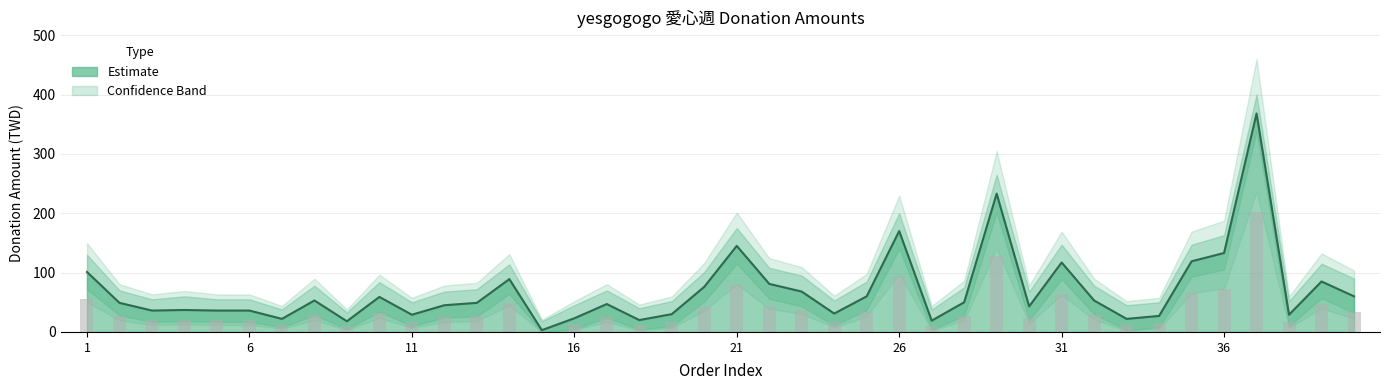

The Donation Amount series shows 93.5 at 26. True or false?

True